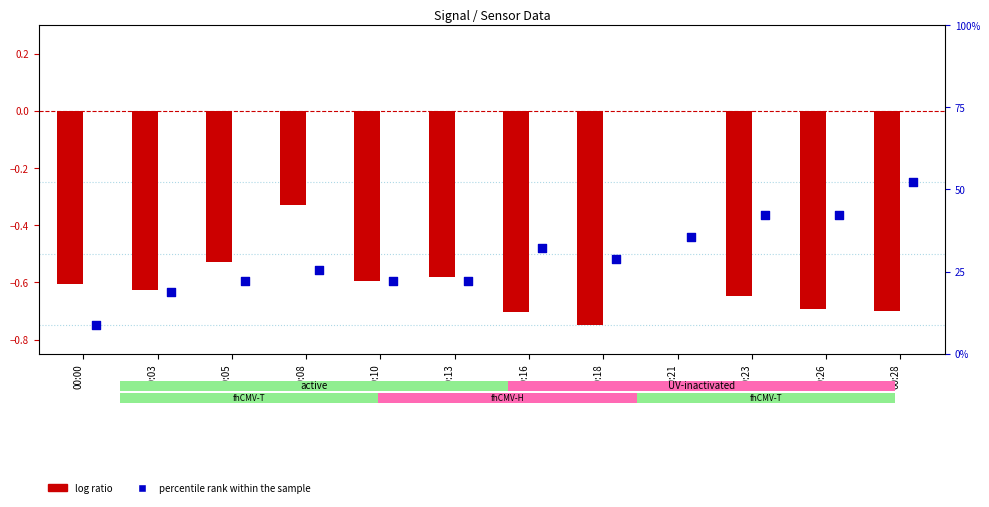

Which series has the largest total across all categories?

percentile rank within the sample